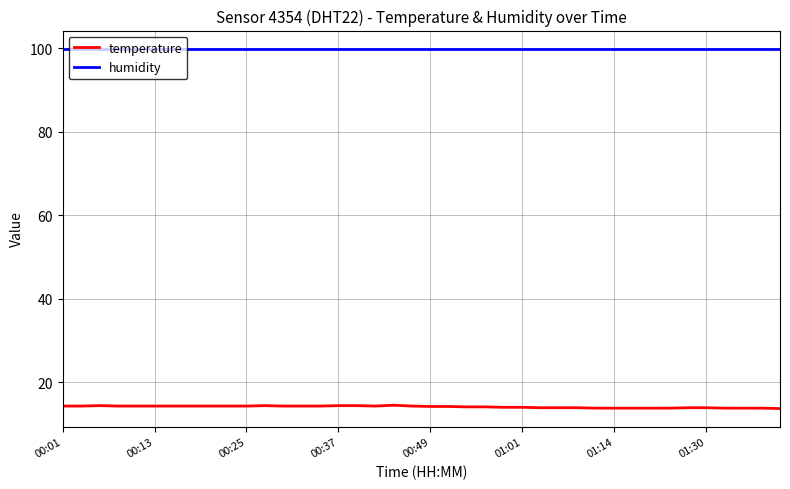

Rank the series by their maximum value, from lowest to highest.

temperature, humidity